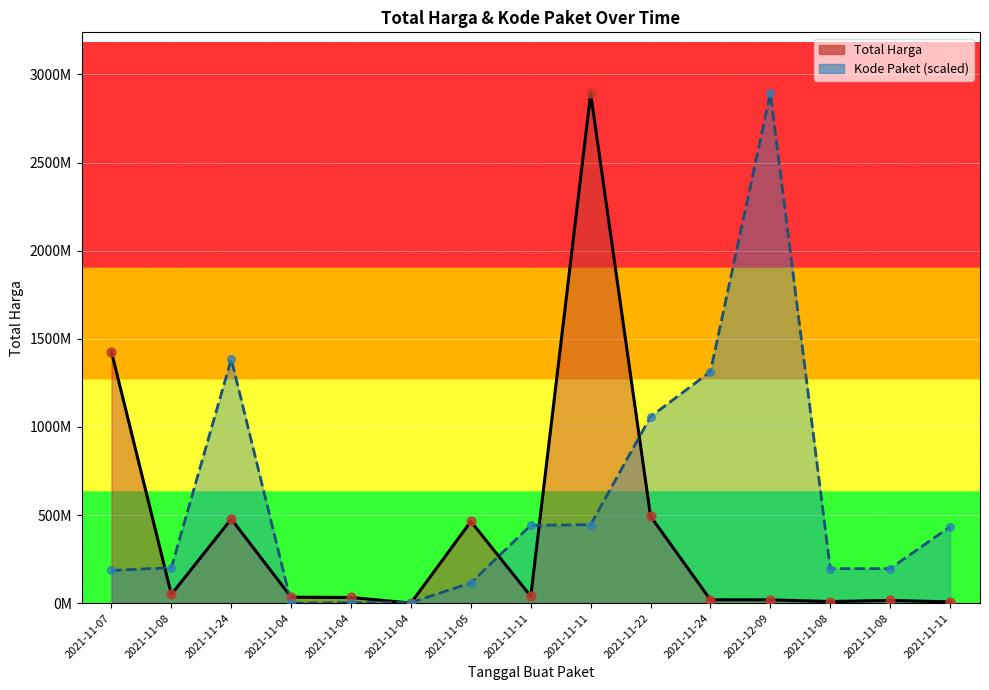

Which series has the largest total across all categories?

Kode Paket